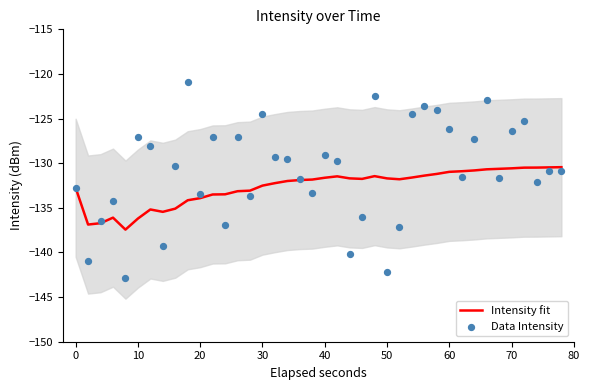

At how many categories does at least one series exceed -137?

39